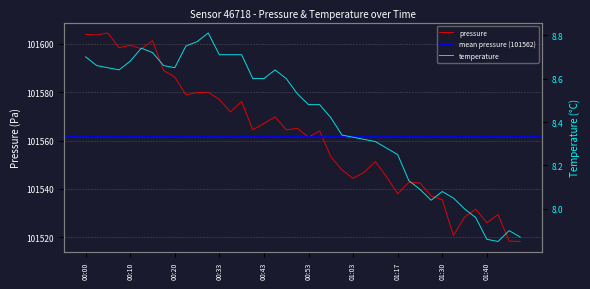

What is the total value across all series at 01:03?

101552.6